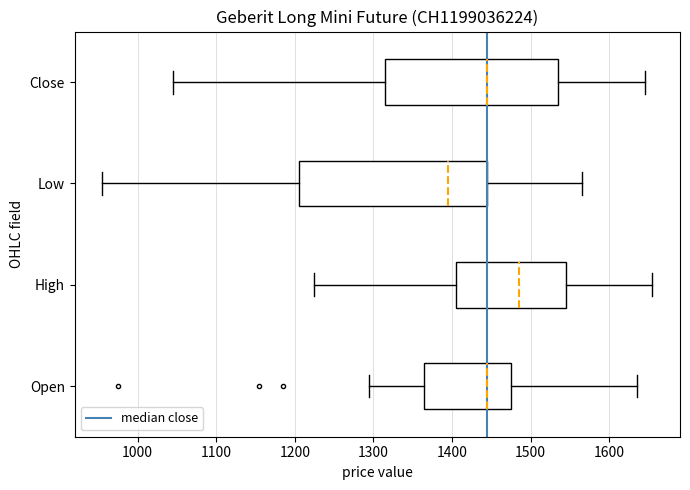

Reading bottom to top, transcribe this box plot: for each box, give where its median line is, the range the box spans, and where its two whiskers end, as read against the x-axis. The values are not printed on the chart, so give them approximately, as read against the axis.

Open: median 1450, box 1370 to 1480, whiskers 1300 to 1640
High: median 1490, box 1410 to 1550, whiskers 1230 to 1660
Low: median 1400, box 1210 to 1450, whiskers 960 to 1570
Close: median 1450, box 1320 to 1540, whiskers 1050 to 1650